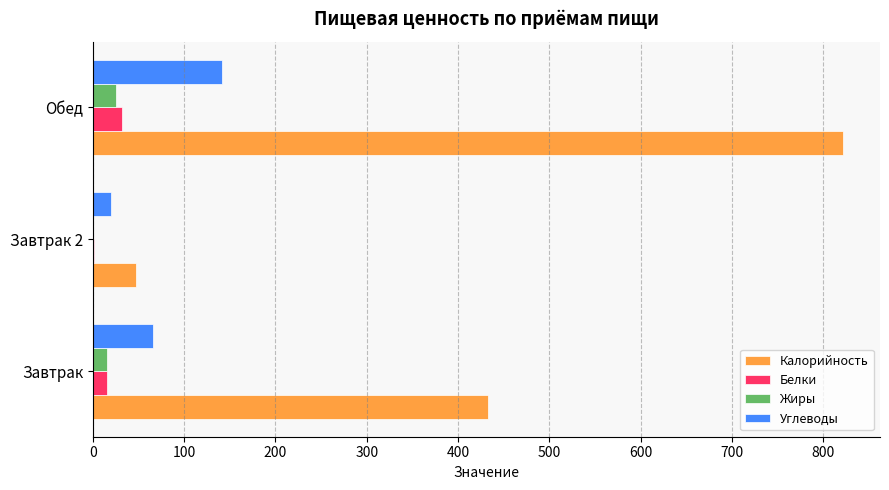

What is the approximate value of Калорийность at Обед?

821.0